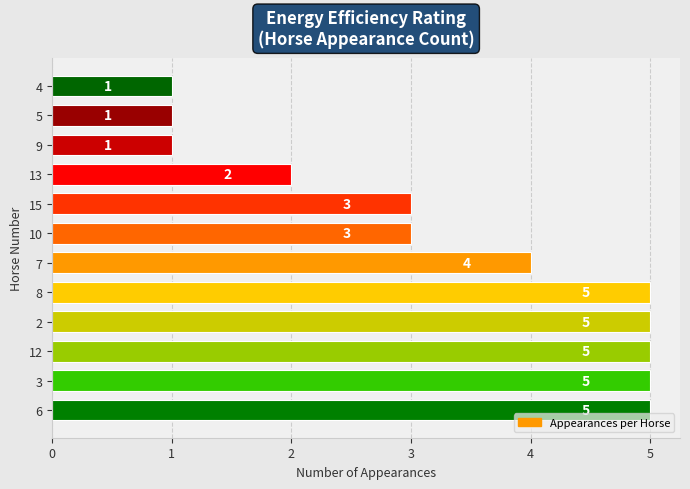

How many values are between 2 and 5?

9